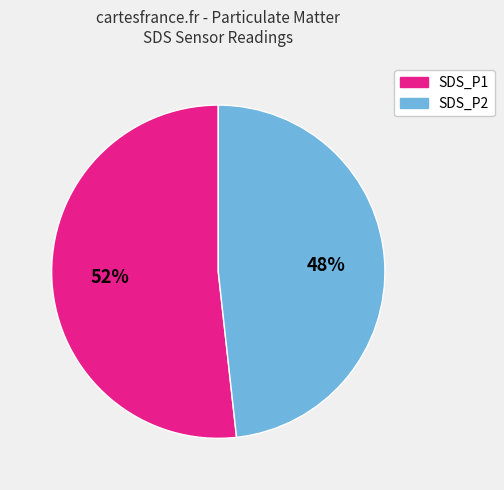

How many slices are in this pie chart?

2